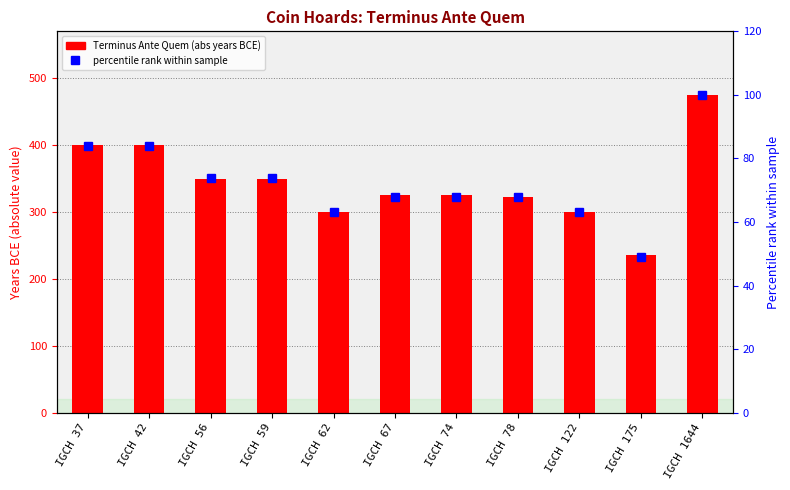

Where is Terminus Ante Quem nearest to the value 355?

IGCH 56